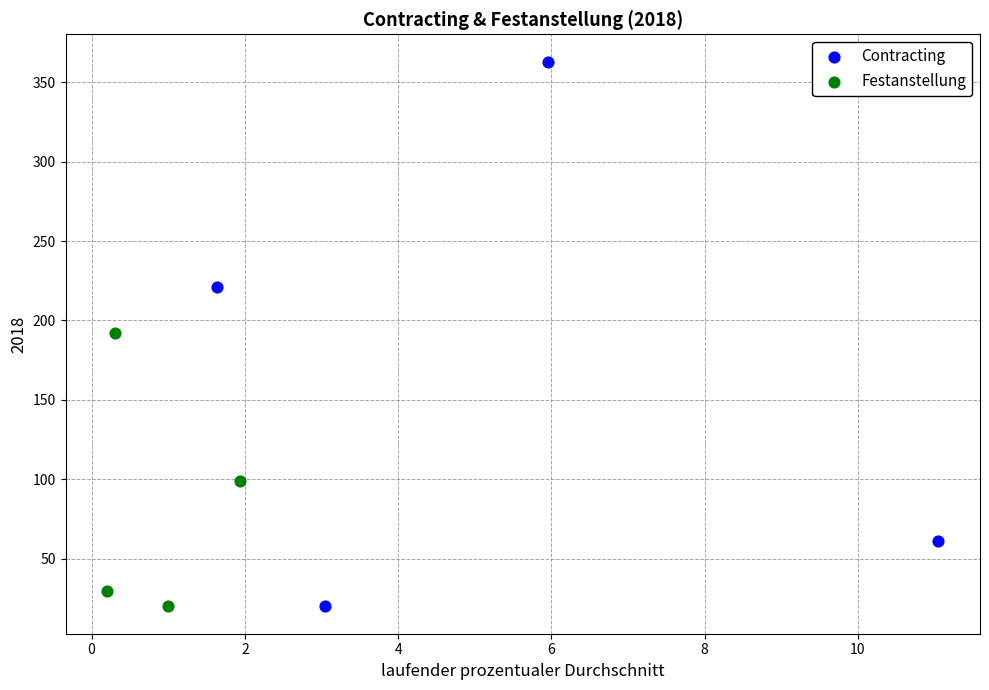

Which series has the largest Y range (max minus min)?

Contracting